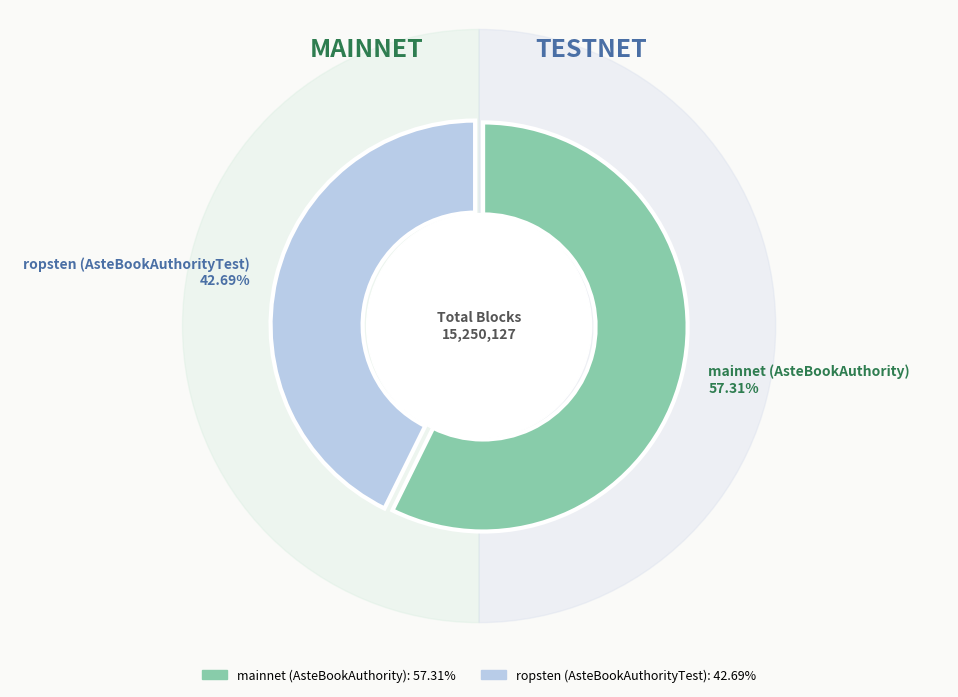

True or false: mainnet (AsteBookAuthority) accounts for 57% of the total.

True